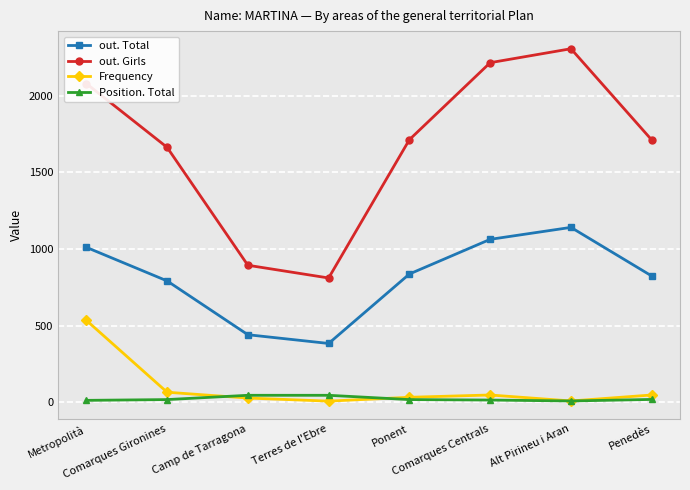

Is it true that out. Girls equals 893 at Camp de Tarragona?

True